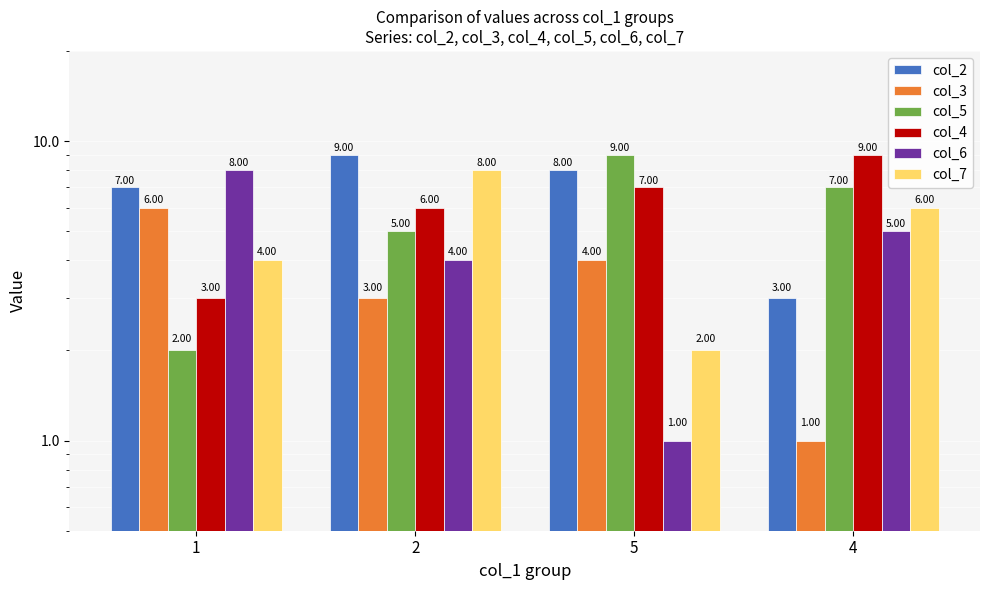

Reading left to right, list all the values displayed in this chart.

col_2: 1=7	2=9	5=8	4=3
col_3: 1=6	2=3	5=4	4=1
col_5: 1=2	2=5	5=9	4=7
col_4: 1=3	2=6	5=7	4=9
col_6: 1=8	2=4	5=1	4=5
col_7: 1=4	2=8	5=2	4=6